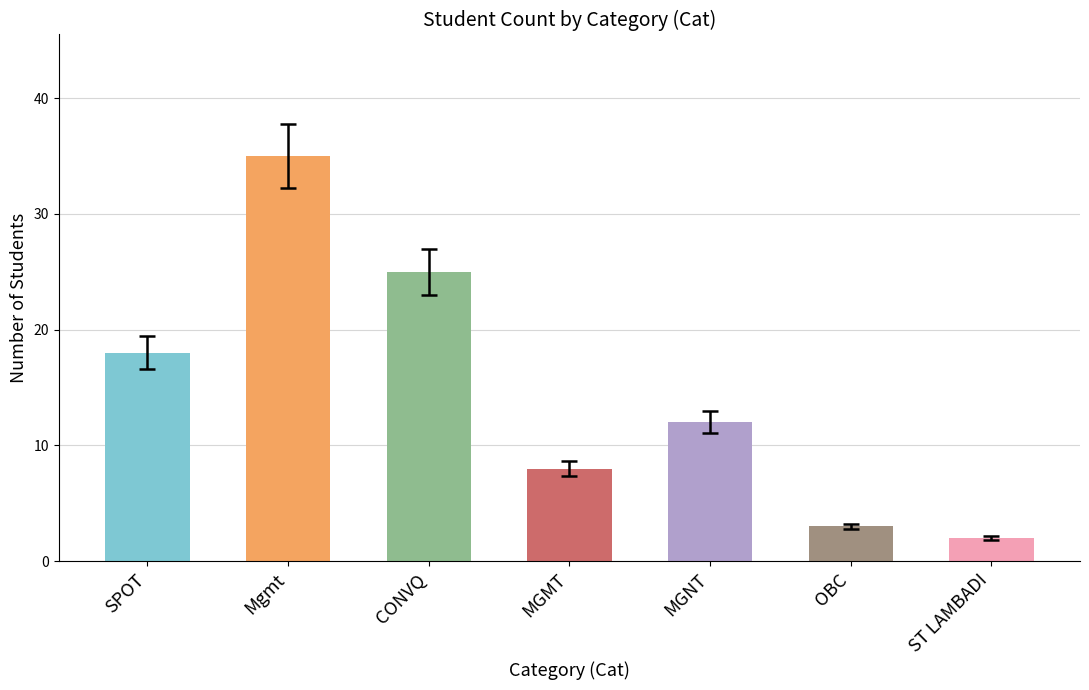

Where is the data nearest to the value 18?

SPOT